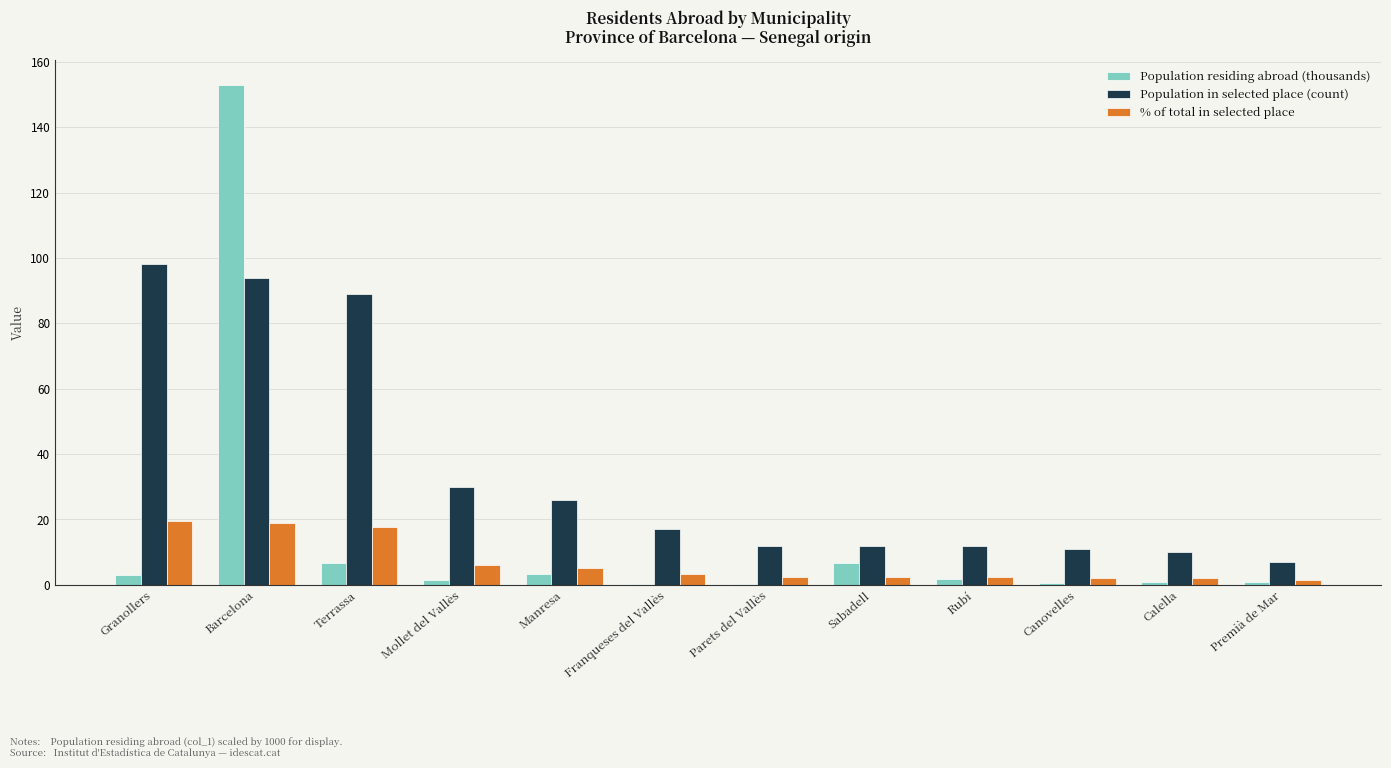

Which series changed the most between Barcelona and Manresa?

Population residing abroad (thousands)